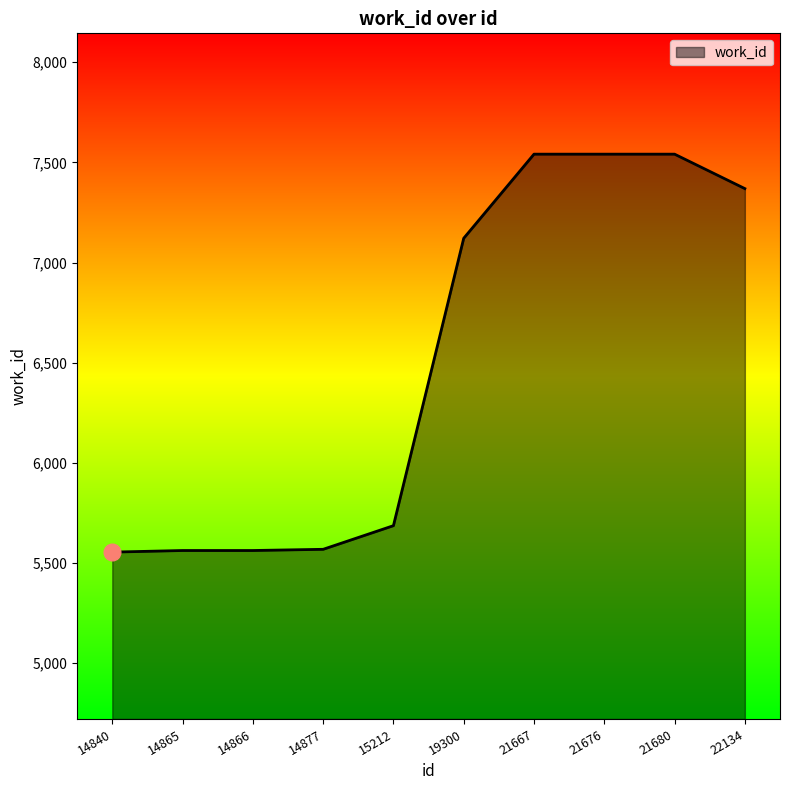

What is the difference between the second highest and second lowest values?

1979